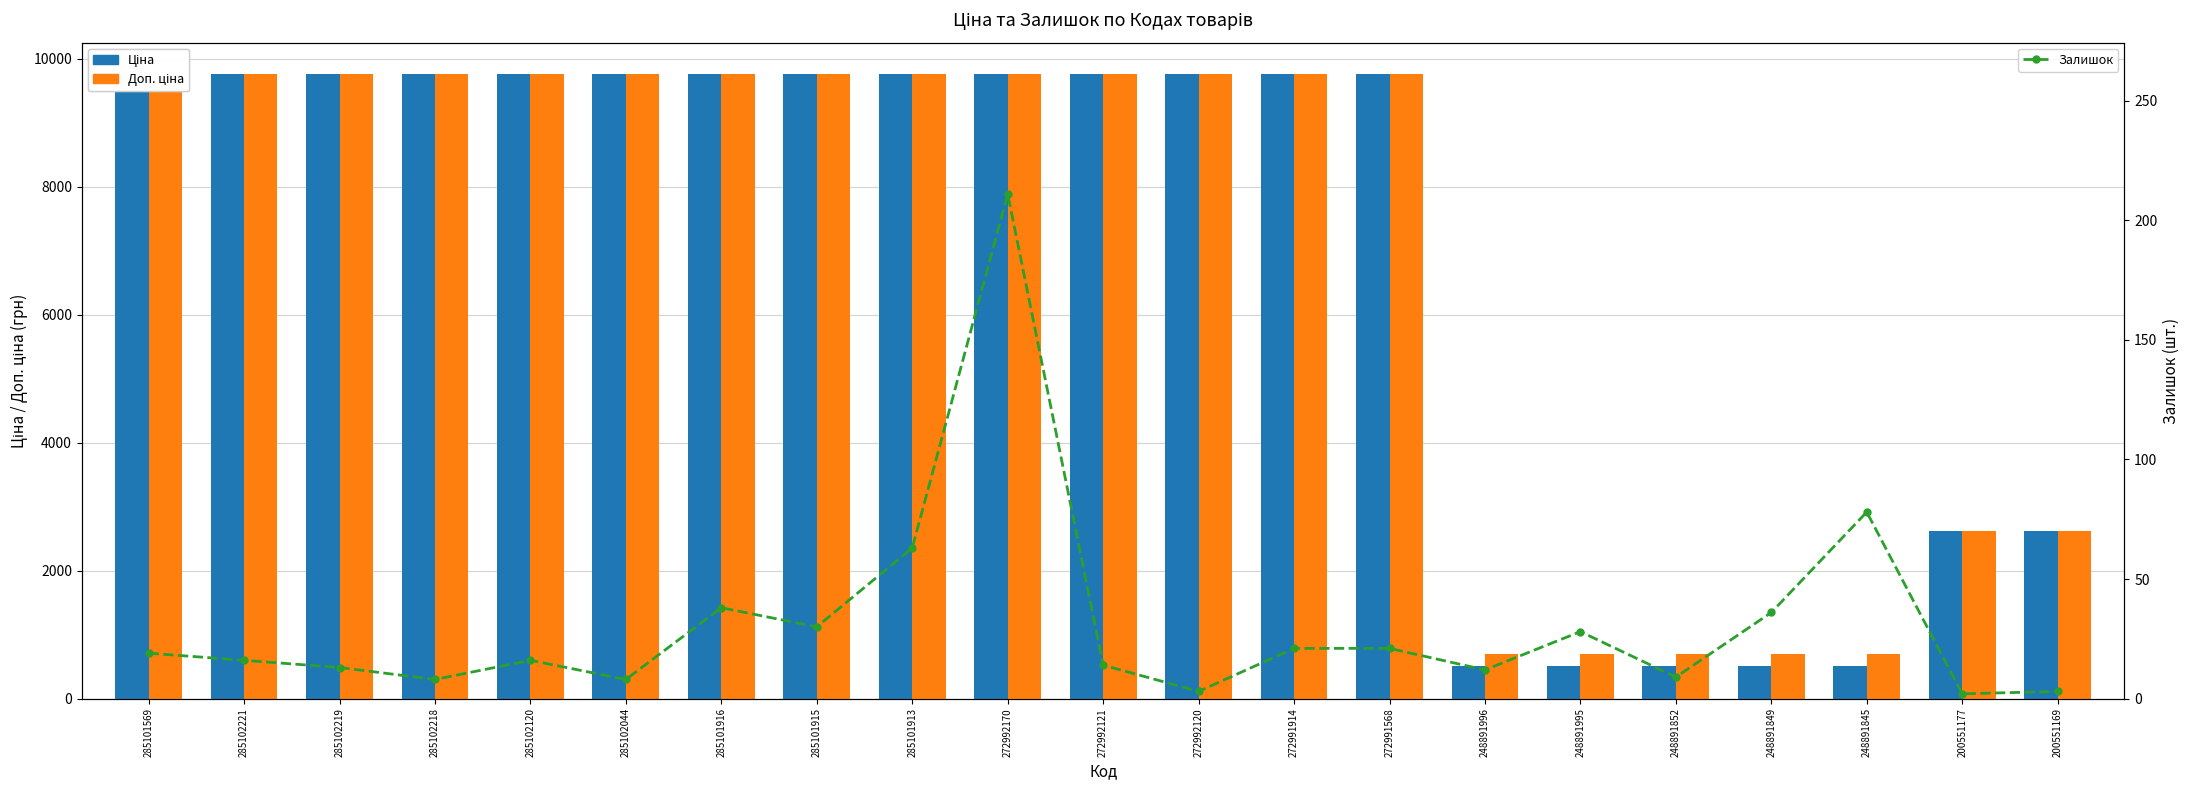

Rank the series at 285101915 from lowest to highest value.

Залишок, Ціна, Доп. ціна